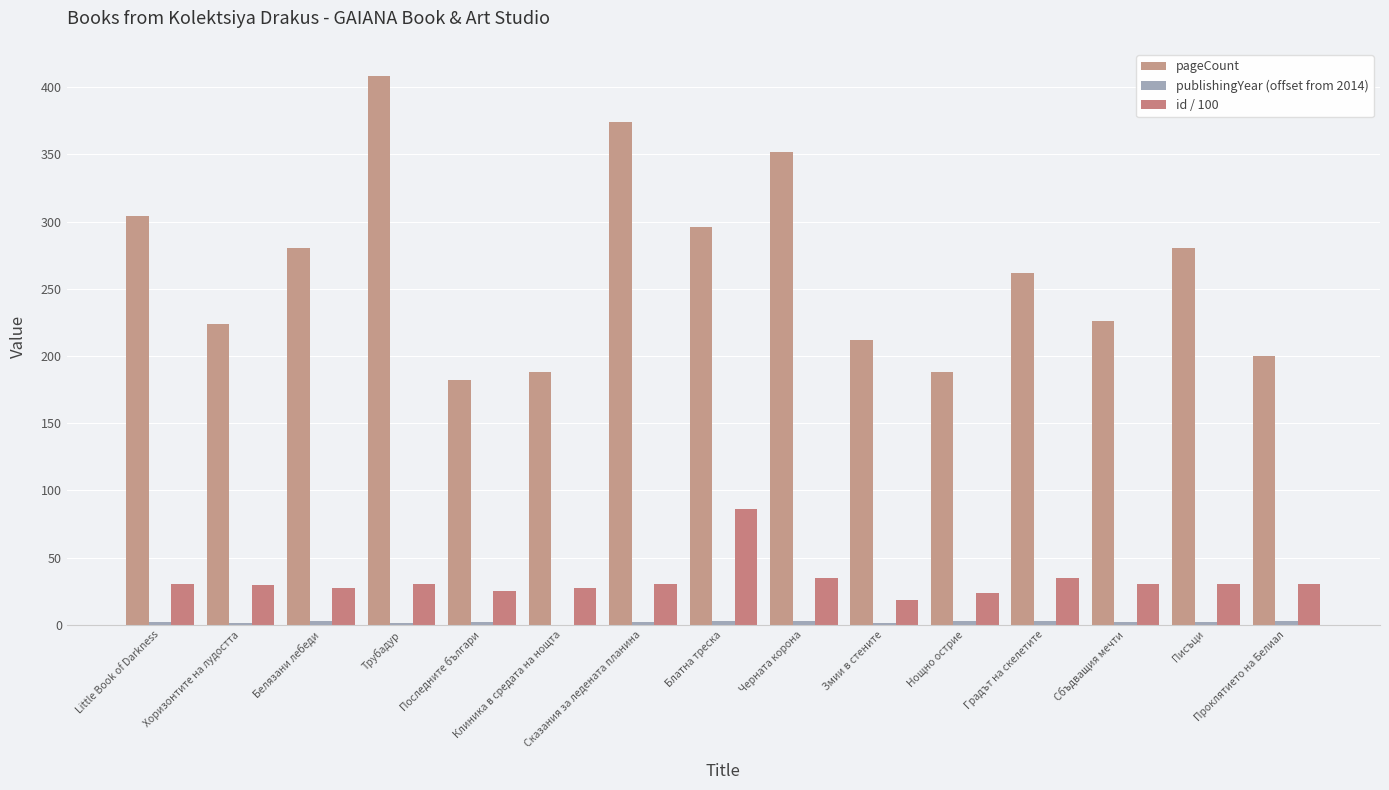

Does the chart contain stacked bars?

No